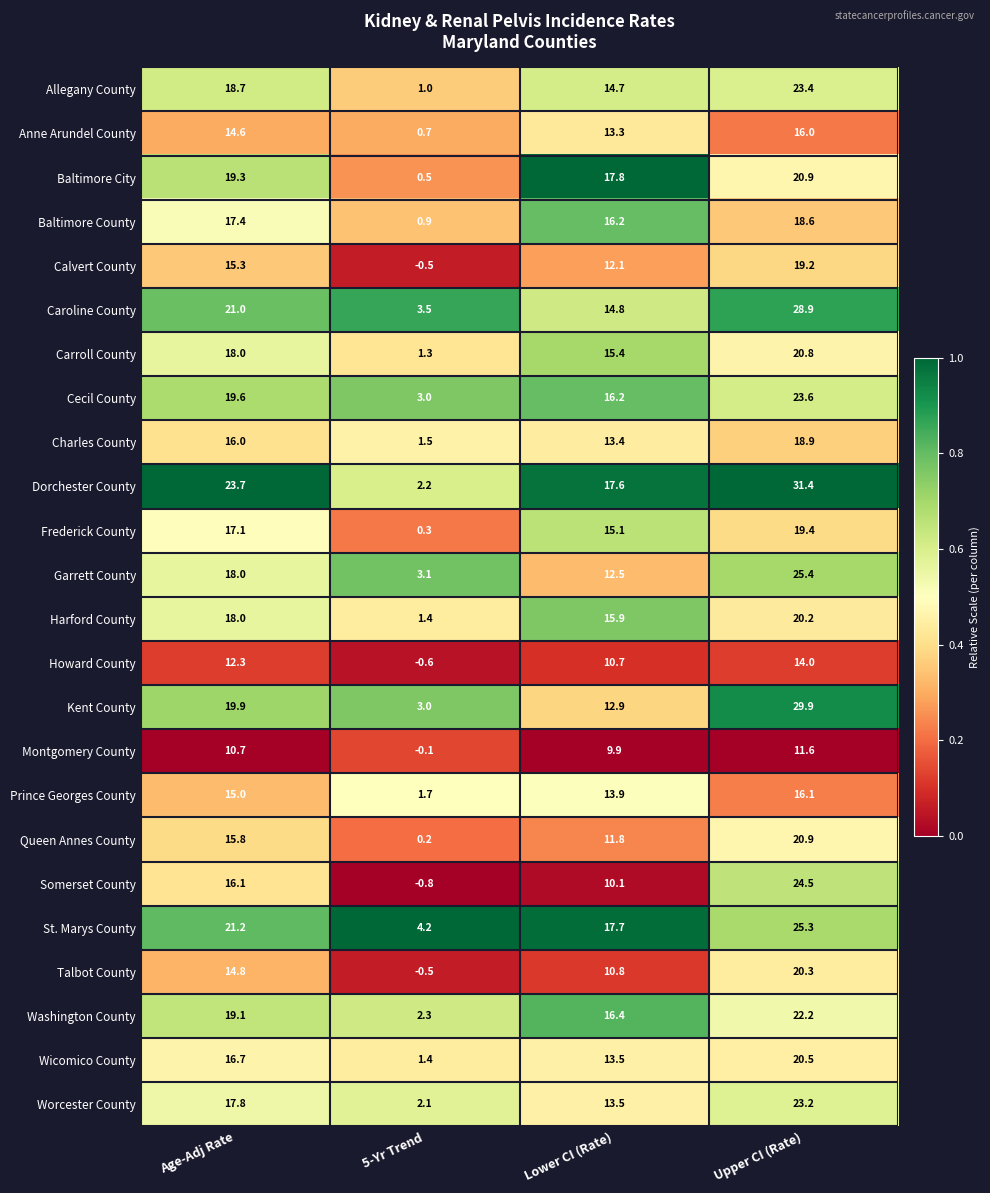

What is the difference between the maximum and minimum values in the Anne Arundel County series?

15.3